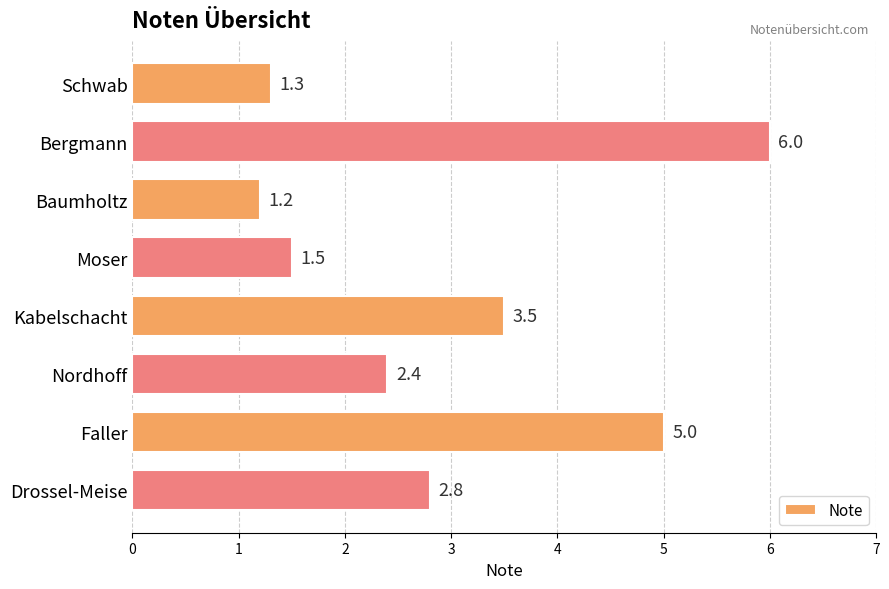

How many values are below 2?

3